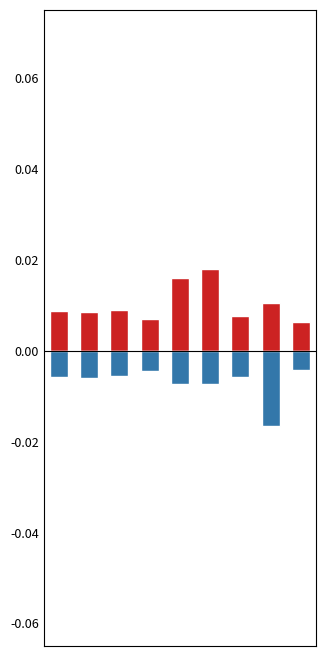

Which label corresponds to the largest value in the chart?

5